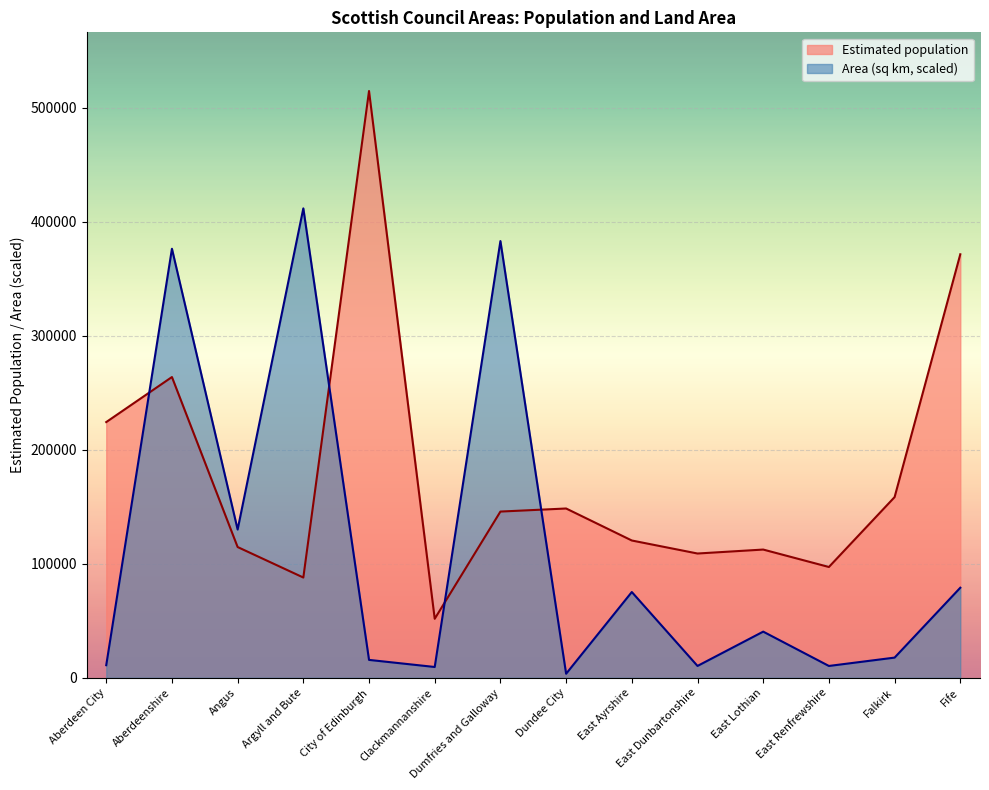

True or false: Estimated population and Area (square kilometres) cross at least once.

True